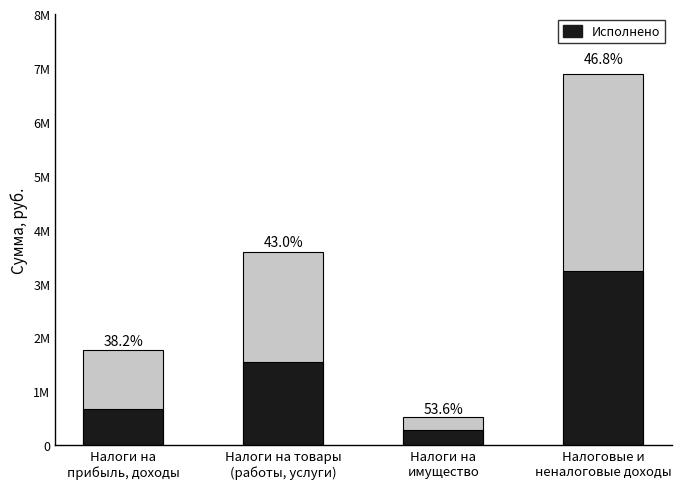

How many bars are there in each group?

2